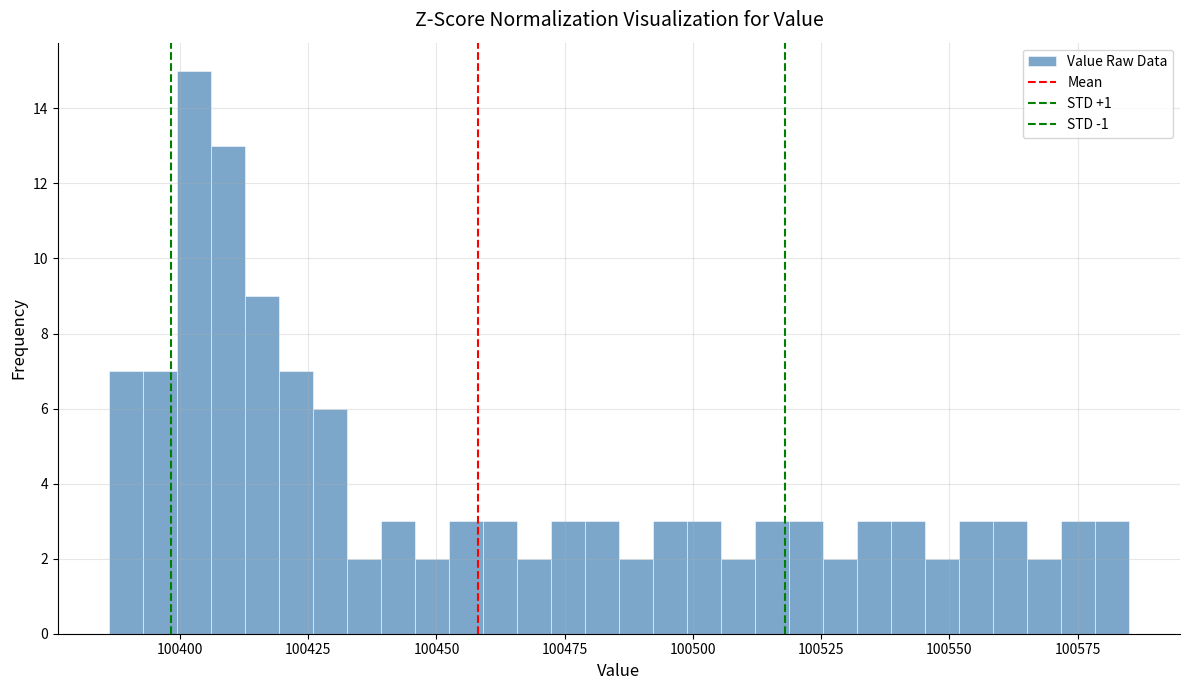

Read against the x-axis, roughly where is the centre of the tallest bar?

100405